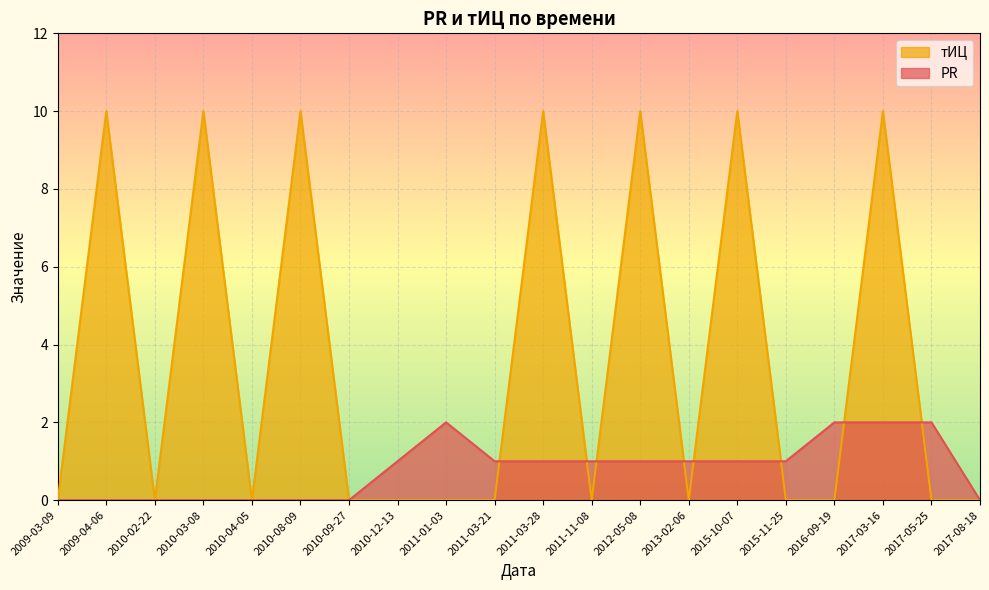

The value of PR at 2015-10-07 is 1. True or false?

False